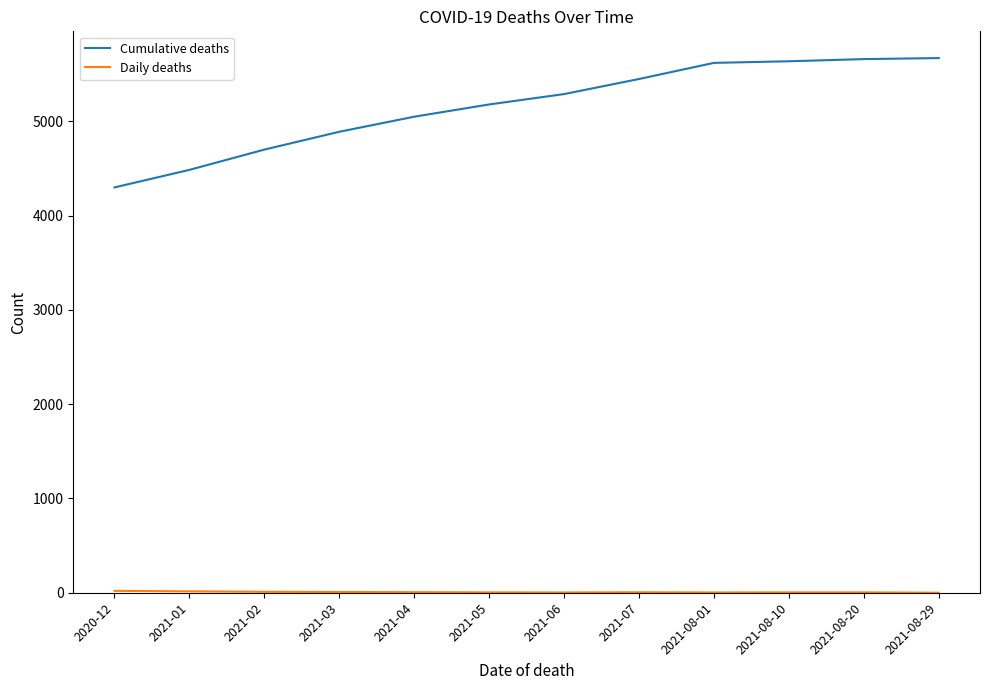

What position from the left is 2021-06?

7